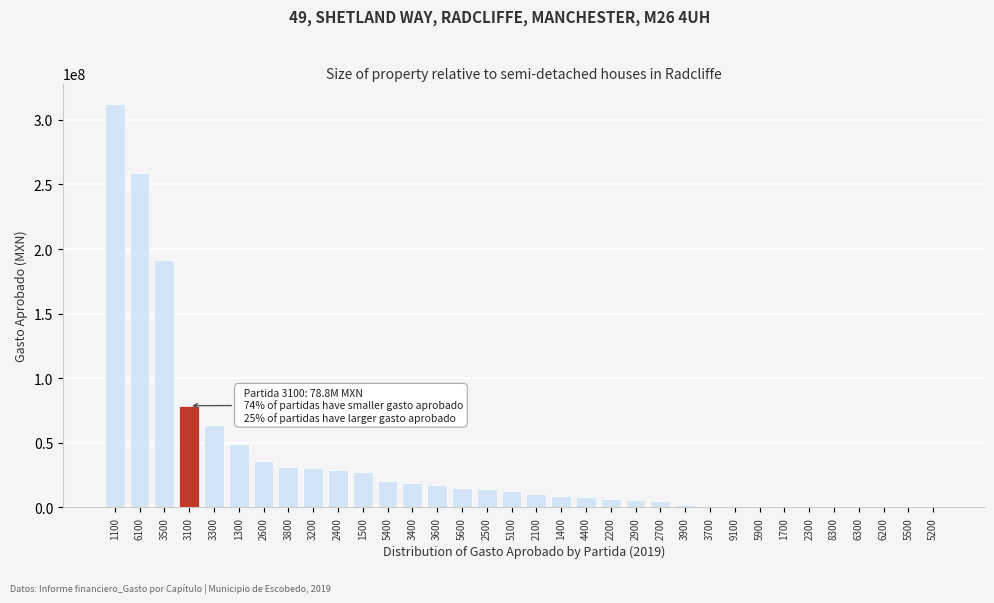

What is the sum of the values at 3800 and 3300?

95829801.6